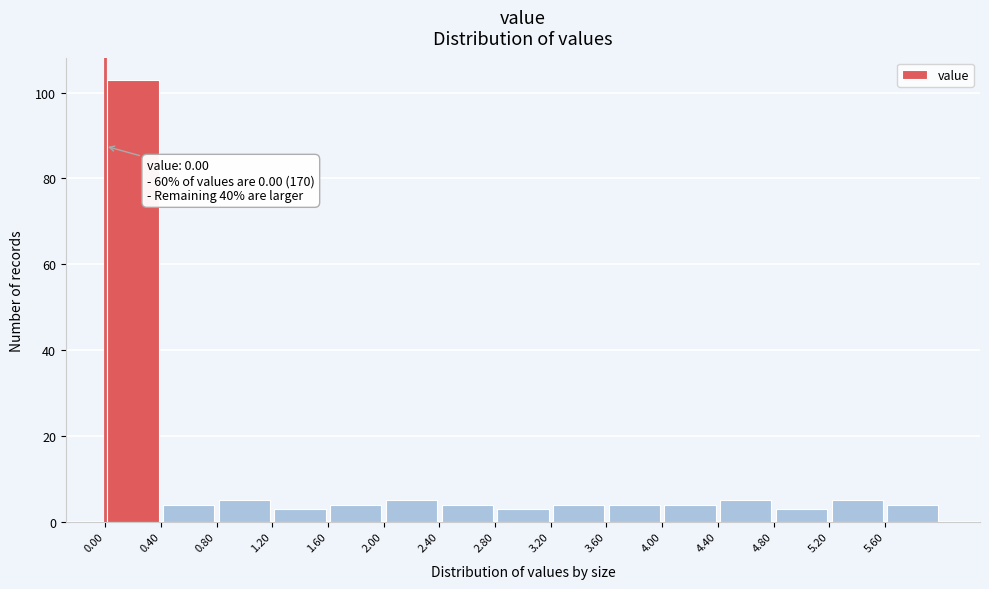

Over which range of the x-axis is the bar tallest?

0.0 to 0.4